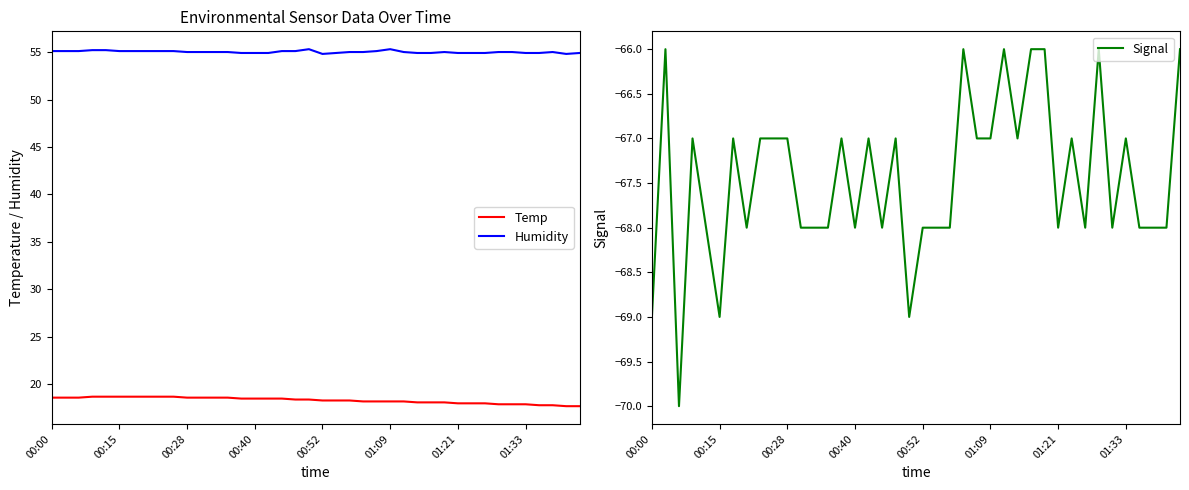

Rank the series by their maximum value, from lowest to highest.

Signal, Temp, Humidity